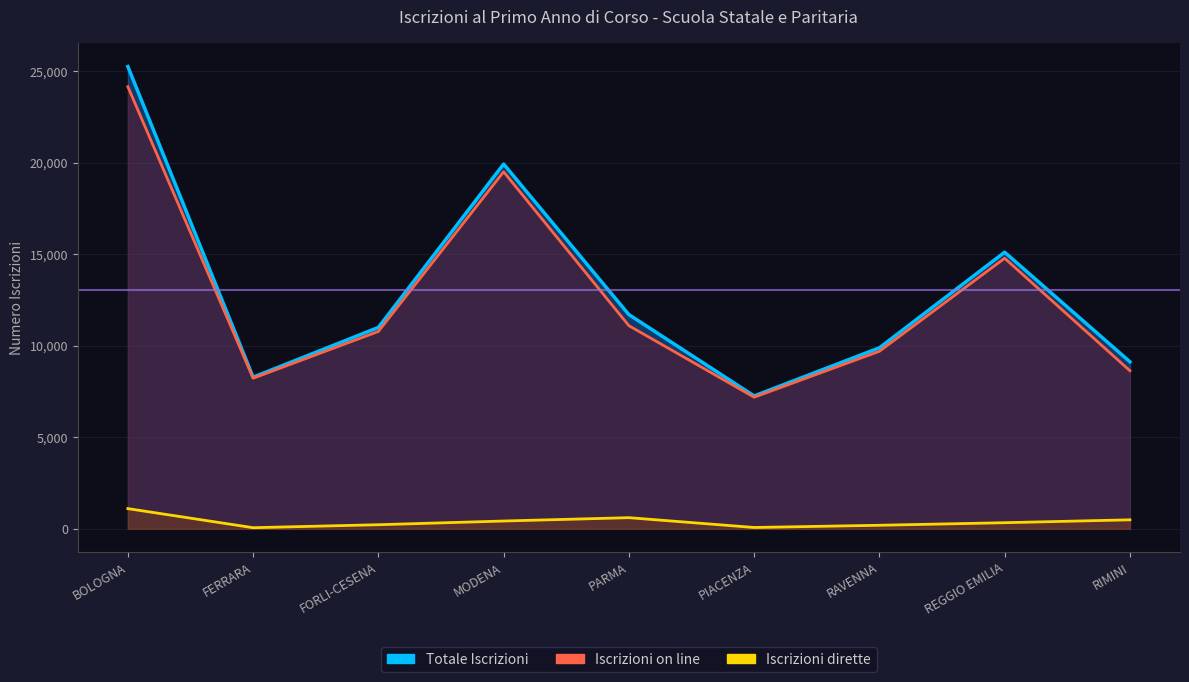

In Totale Iscrizioni, how many points are higher than both neighbors (excluding endpoints)?

2